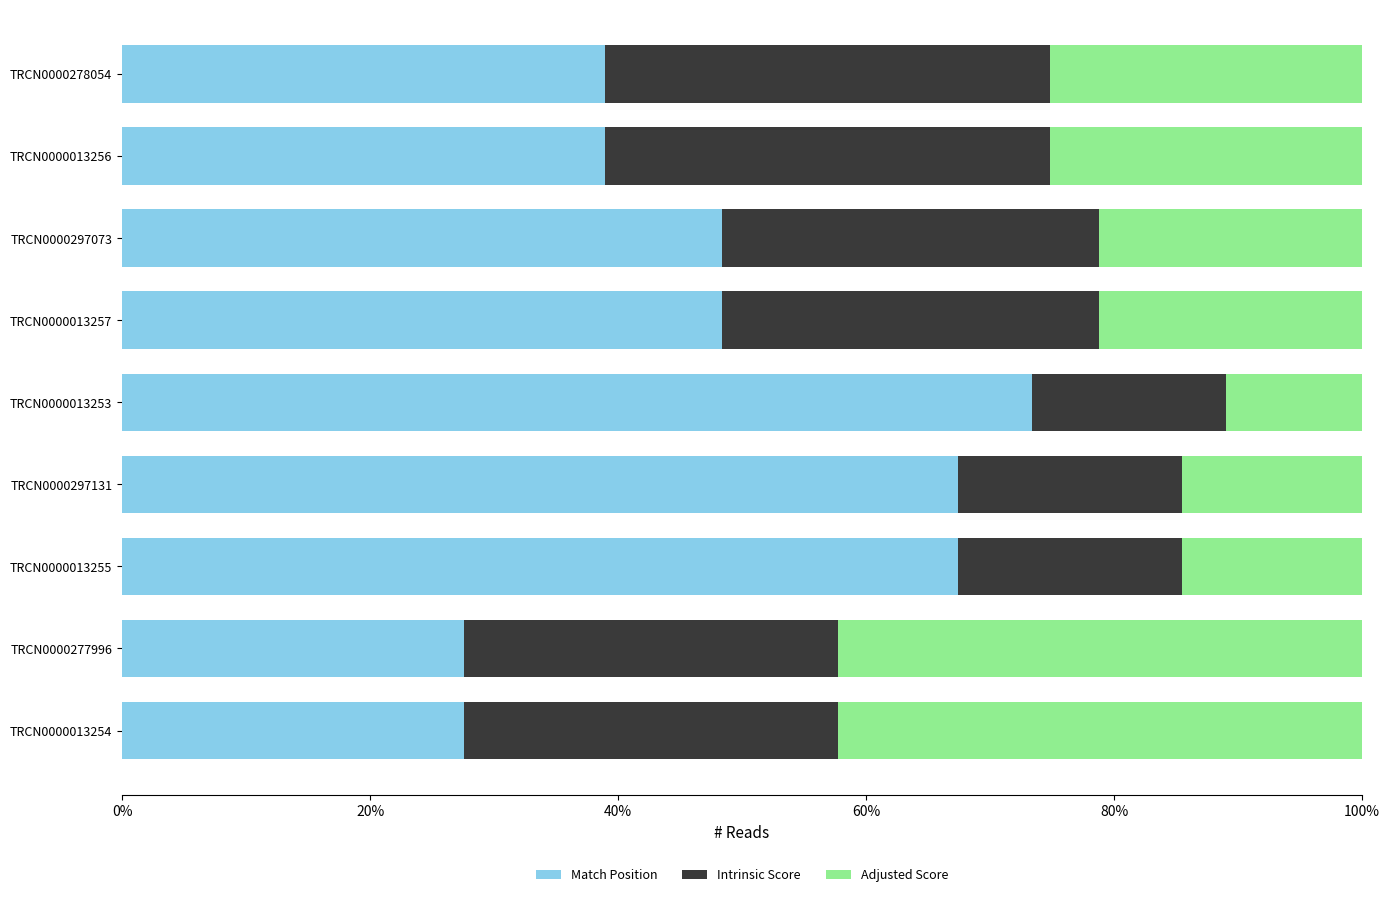

Which category has the highest value in the Match Position series?

TRCN0000013253